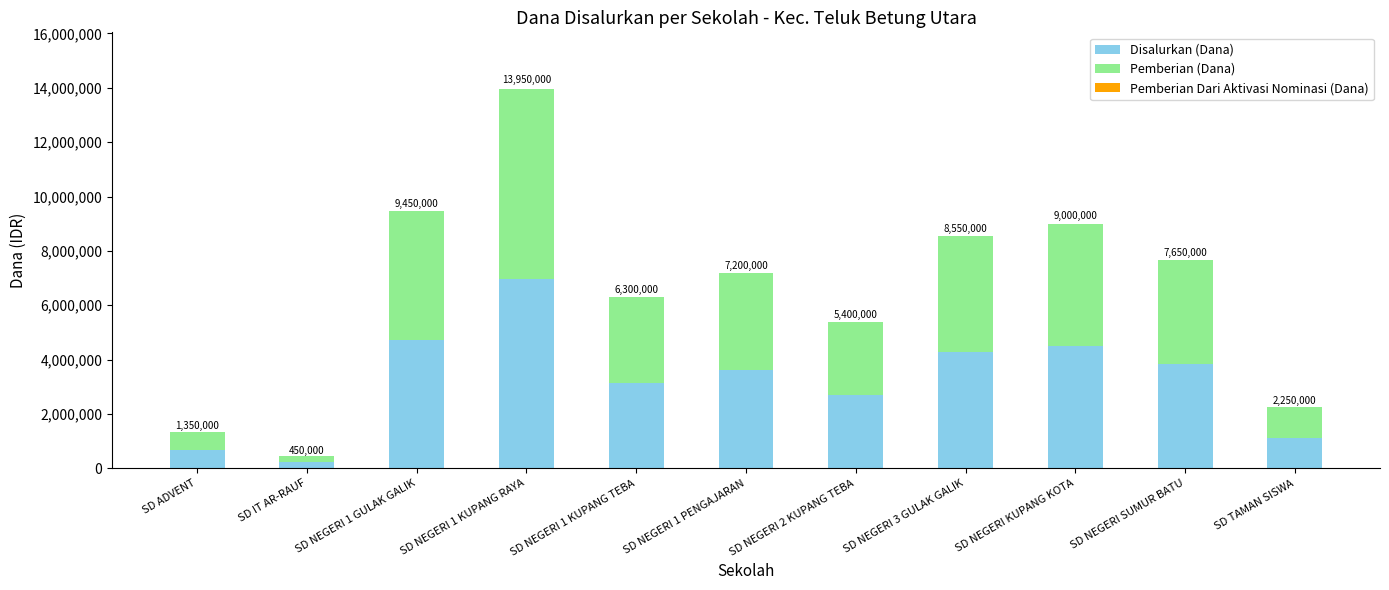

How many bars are there in total?

11